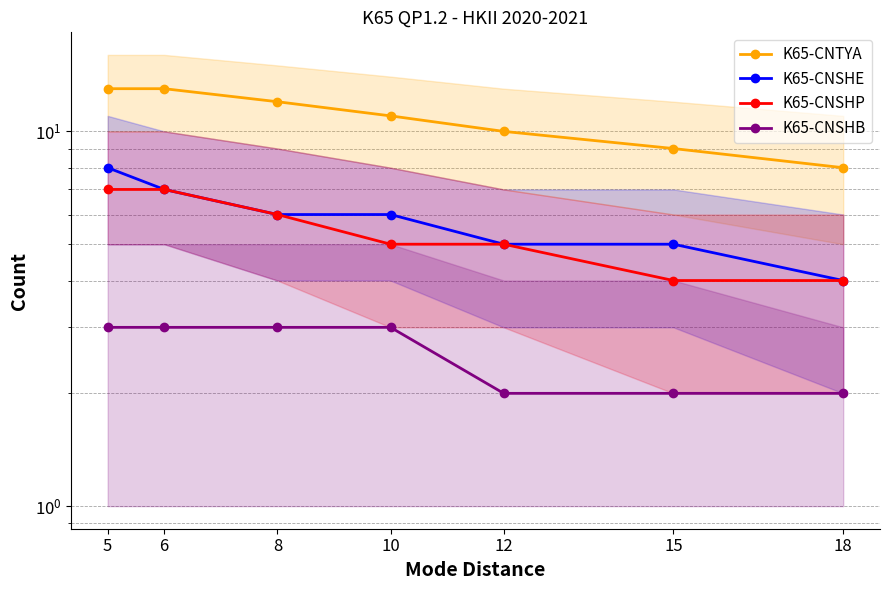

Reading left to right, list all the values displayed in this chart.

K65-CNTYA: 5=13	6=13	8=12	10=11	12=10	15=9	18=8
K65-CNSHE: 5=8	6=7	8=6	10=6	12=5	15=5	18=4
K65-CNSHP: 5=7	6=7	8=6	10=5	12=5	15=4	18=4
K65-CNSHB: 5=3	6=3	8=3	10=3	12=2	15=2	18=2